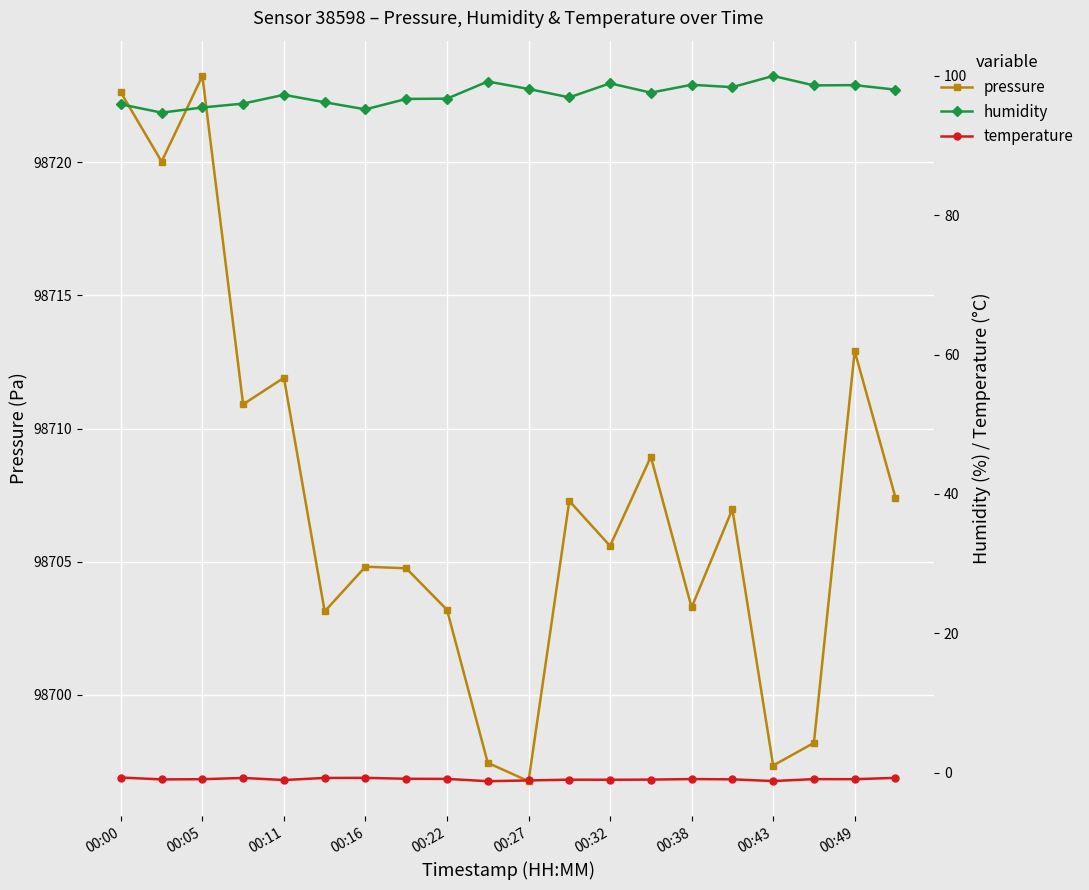

How many interior local peaks does the pressure series have?

7